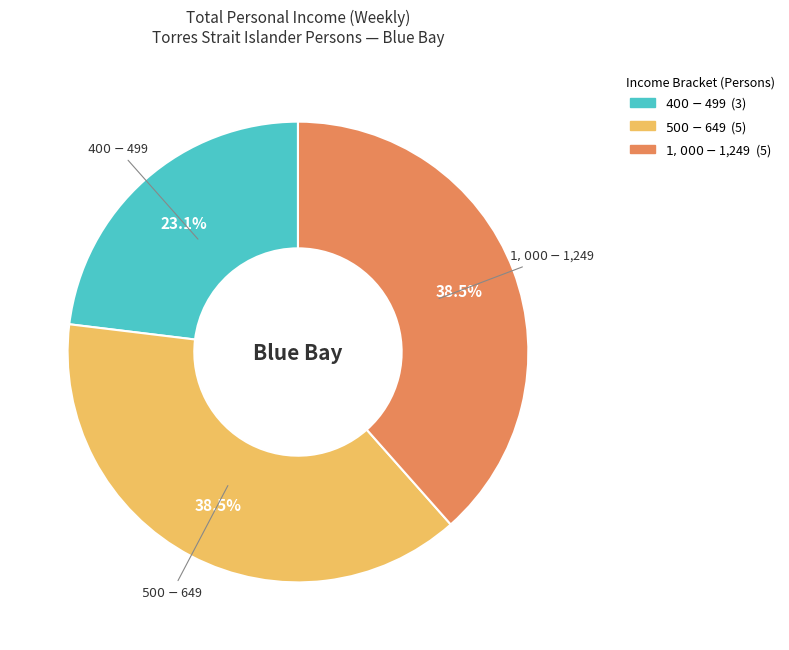

Does any single category account for the majority?

No